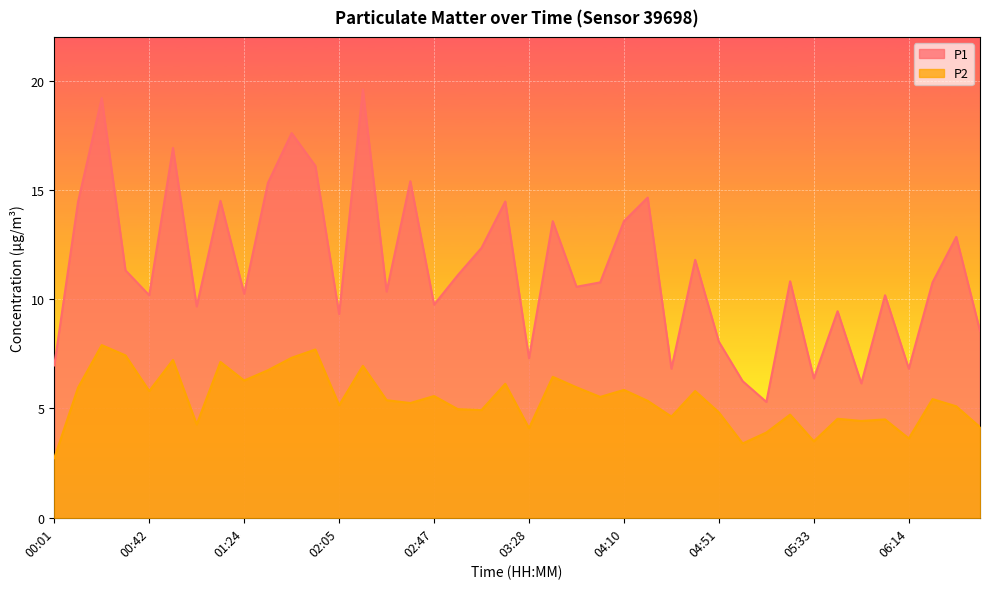

True or false: P1 has a value of 2.4 at 02:47.

False